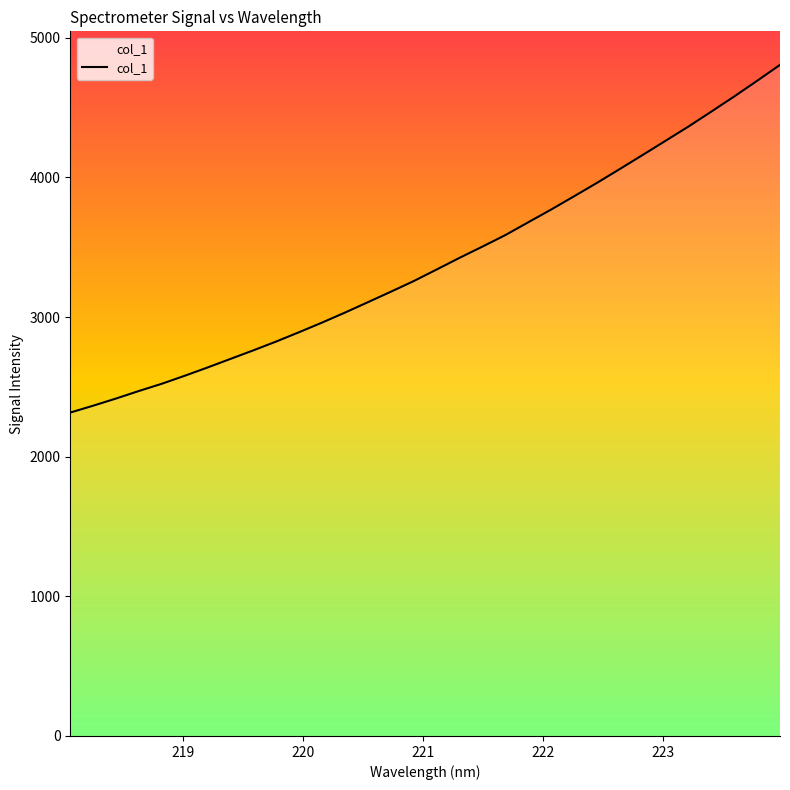

What is the difference between the maximum and minimum values?

2489.7